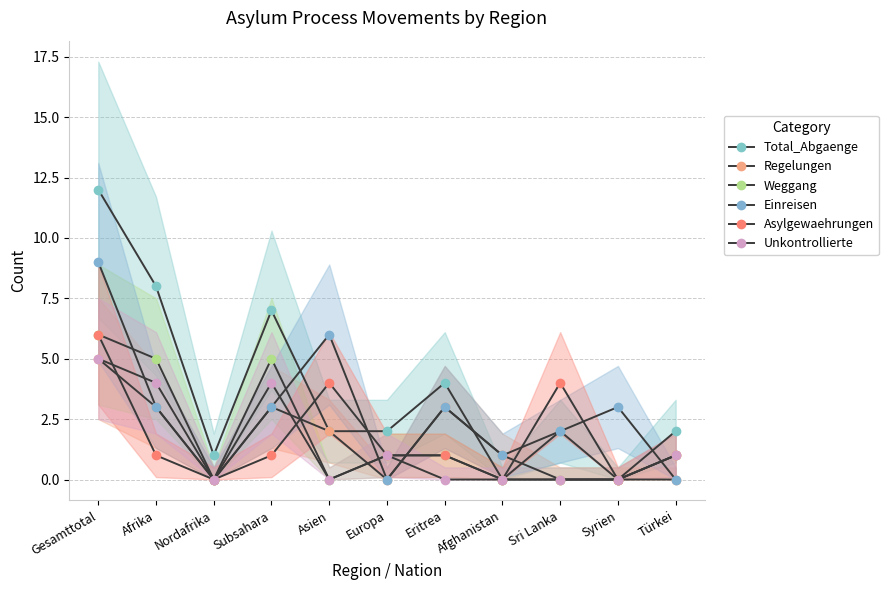

How many data points does each series have?

11